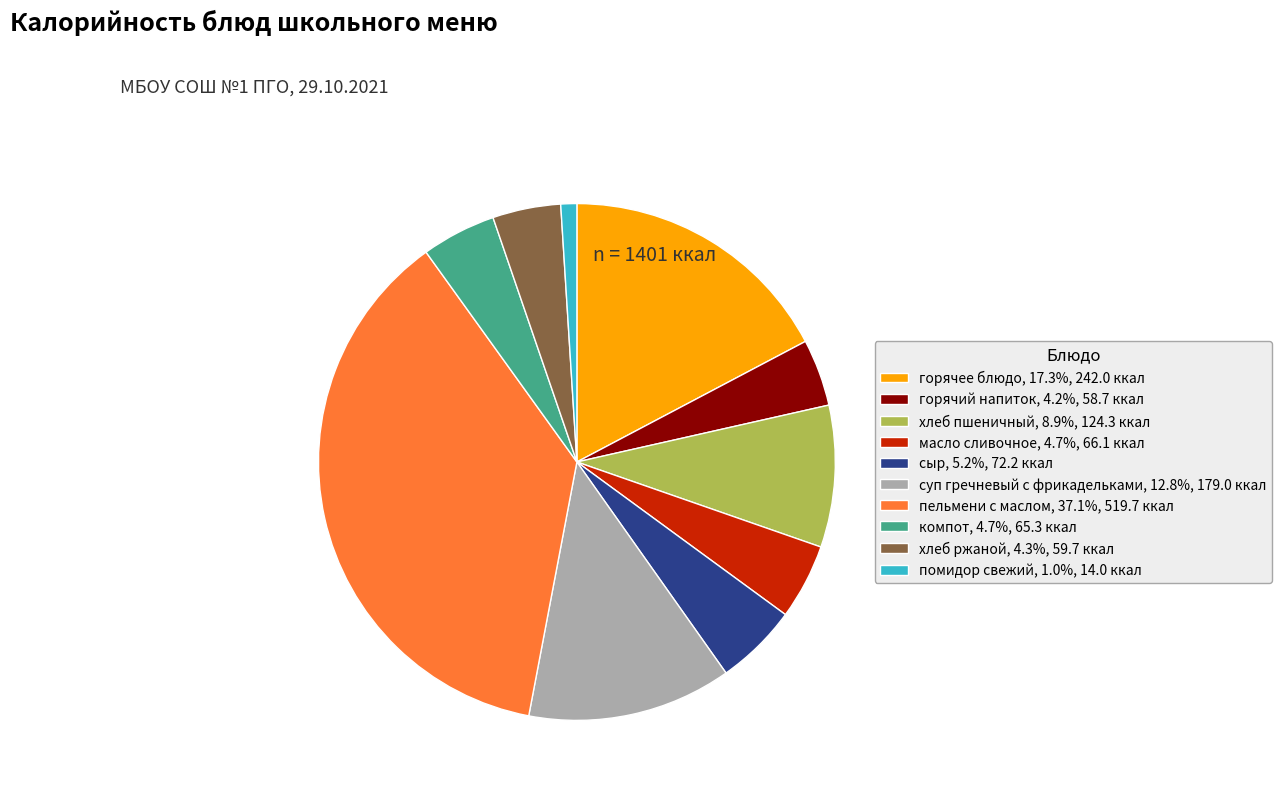

Is there any slice that represents more than half of the pie?

No